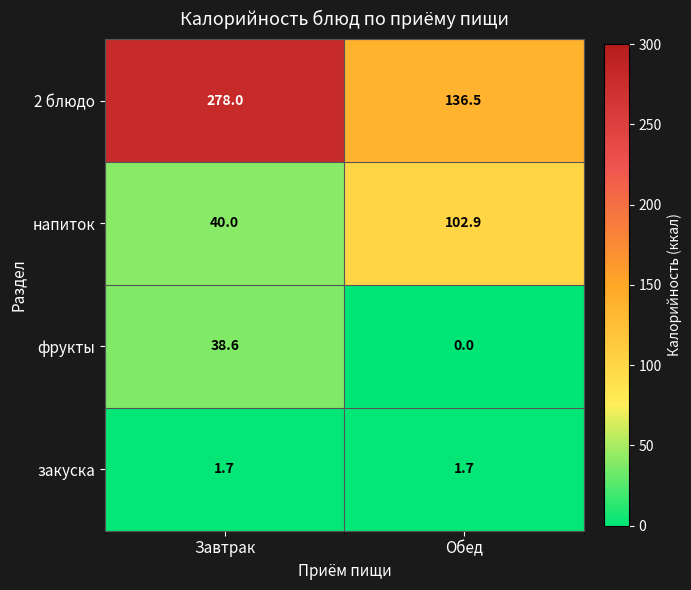

What is the sum of the 2 блюдо values at Завтрак and Обед?

414.5